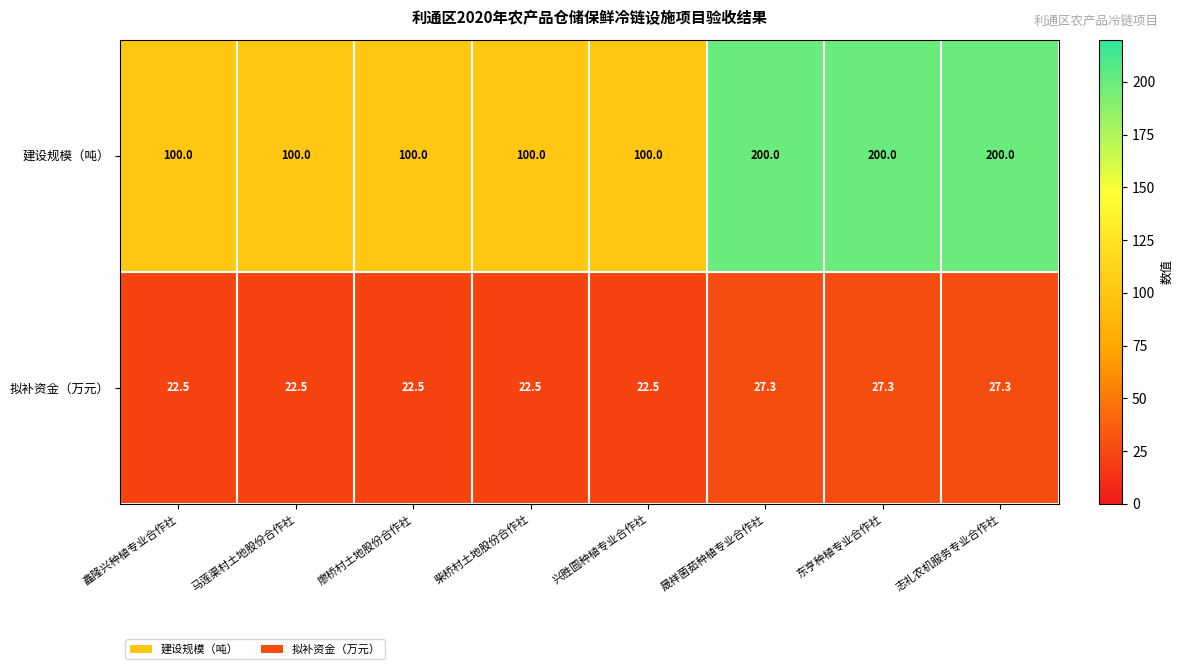

Which series has the largest total across all categories?

建设规模（吨）